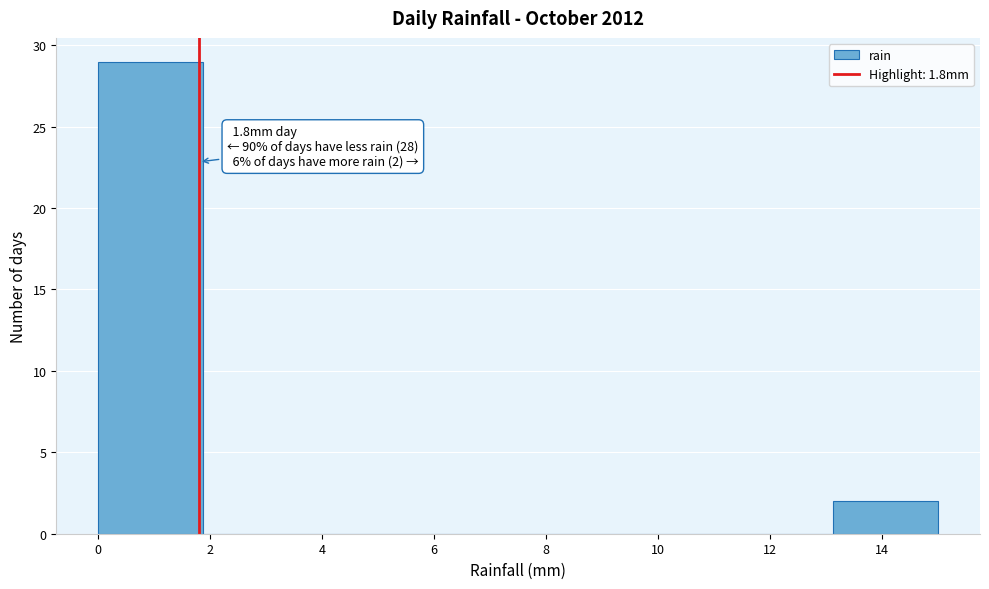

Which range on the x-axis has the tallest bar?

0.0 to 1.8